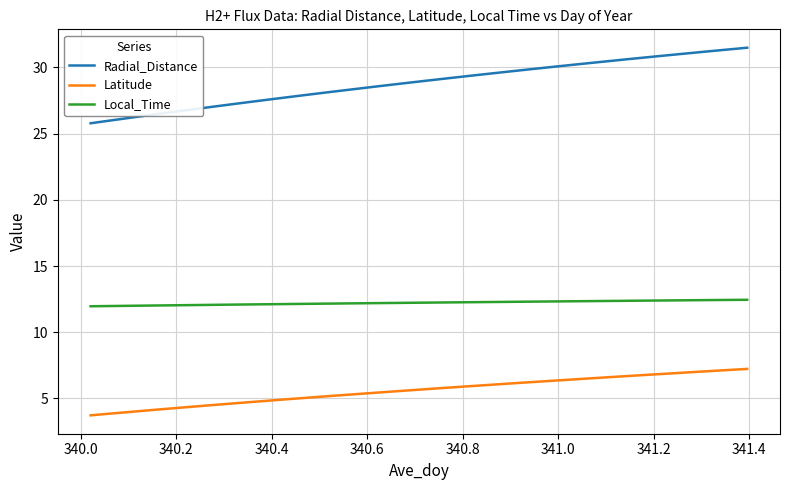

Count the number of categories in the chart.

34